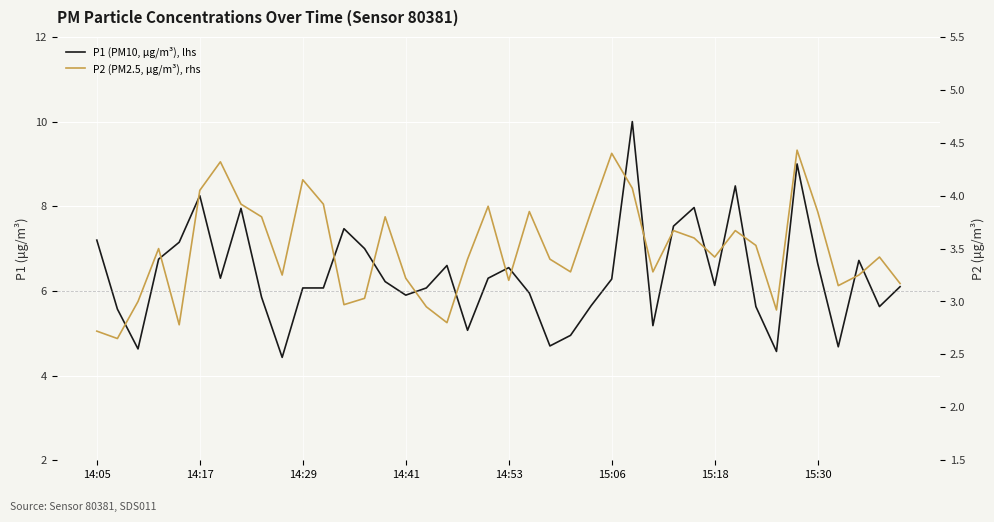

Which has a higher value, 14 or 15?

14